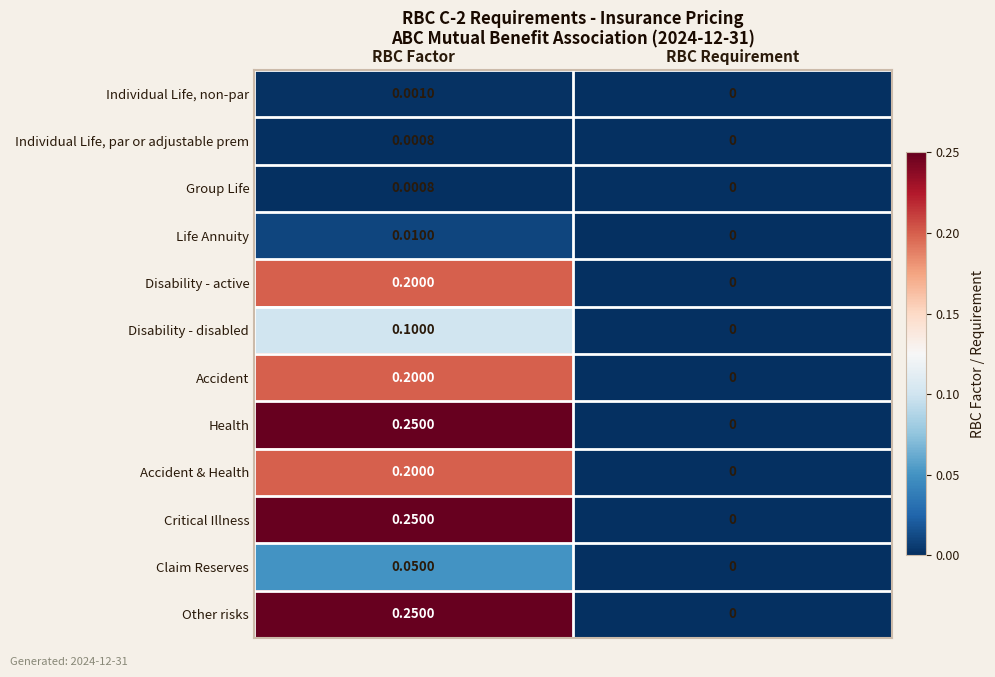

List the labels in order of Accident value, largest first.

RBC Factor, RBC Requirement